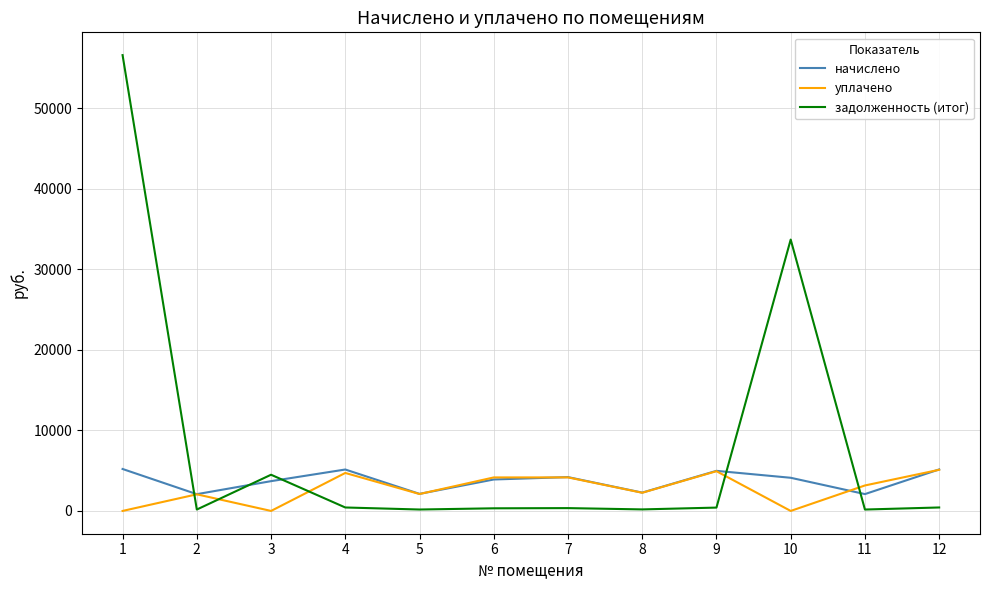

After their last crossing, which series has the higher values: задолженность (итог) or уплачено?

уплачено